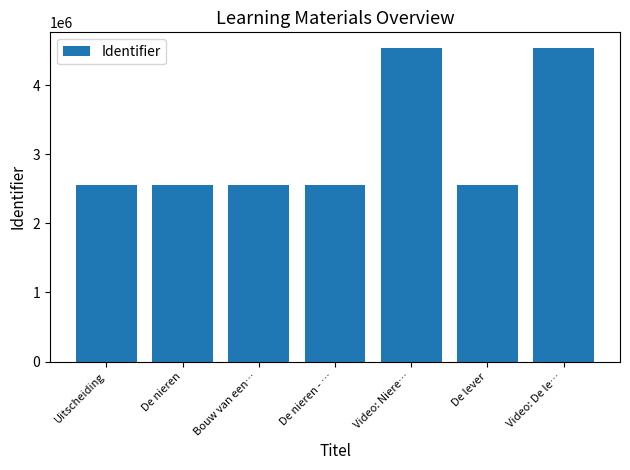

What is the label of the 5th bar from the right?

Bouw van een…